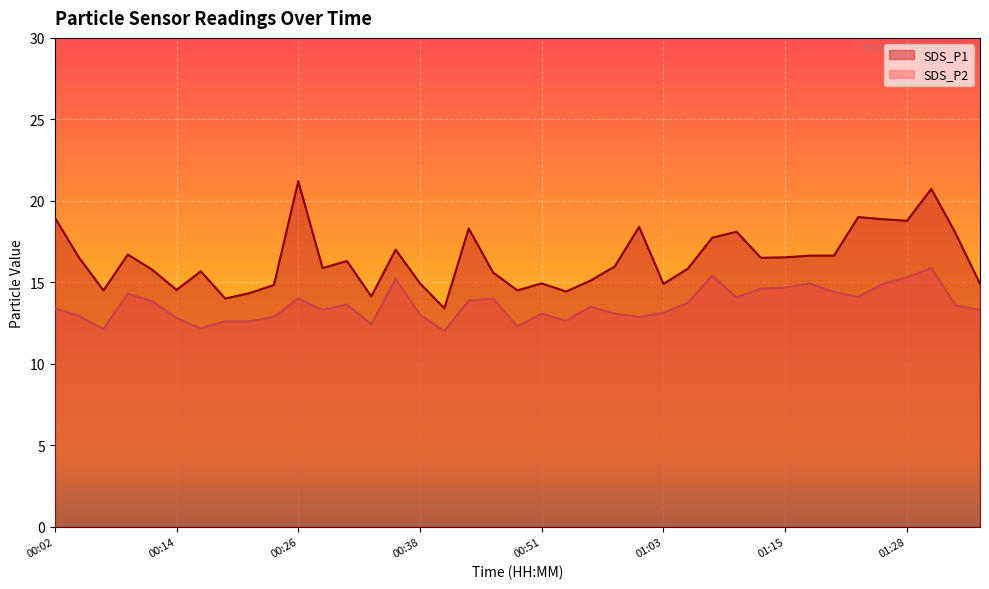

What are all the series names shown in the legend?

SDS_P1, SDS_P2